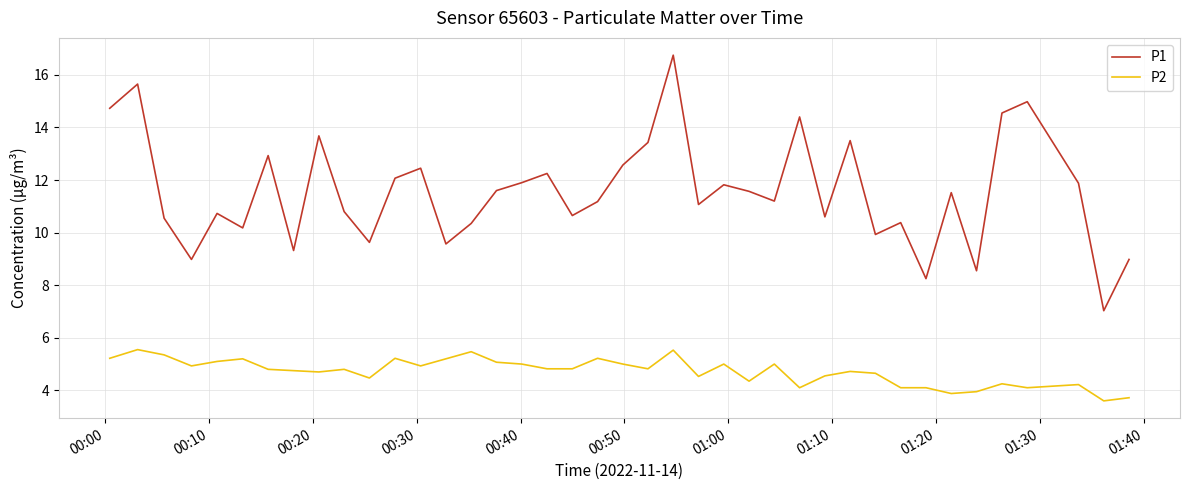

What is the difference between the maximum and minimum values in the P1 series?

9.7